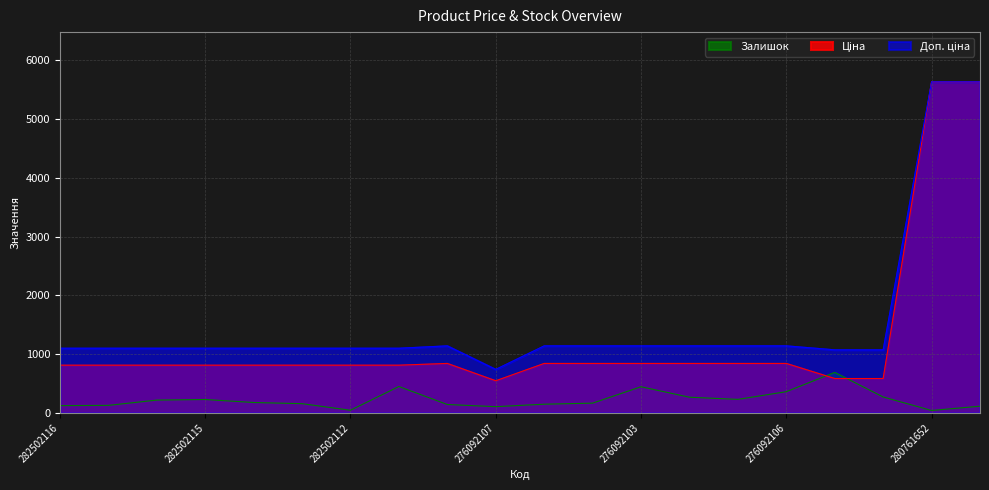

Reading left to right, transcribe all the data shown in this chart.

Ціна: 282502116=813.0	282502117=813.0	282502110=813.0	282502115=813.0	282502114=813.0	282502113=813.0	282502112=813.0	282502111=813.0	276092108=842.8	276092107=547.8	276092105=842.8	276092104=842.8	276092103=842.8	276092035=842.8	276092109=842.8	276092106=842.8	271702230=586.0	271702229=586.0	280761652=5636.0	280761644=5636.0
Доп. ціна: 282502116=1101.8	282502117=1101.8	282502110=1101.8	282502115=1101.8	282502114=1101.8	282502113=1101.8	282502112=1101.8	282502111=1101.8	276092108=1142.1	276092107=742.0	276092105=1142.1	276092104=1142.1	276092103=1142.1	276092035=1142.1	276092109=1142.1	276092106=1142.1	271702230=1074.5	271702229=1074.5	280761652=5636.0	280761644=5636.0
Залишок: 282502116=125.0	282502117=129.0	282502110=219.0	282502115=229.0	282502114=178.0	282502113=158.0	282502112=46.0	282502111=450.0	276092108=144.0	276092107=107.0	276092105=149.0	276092104=167.0	276092103=446.0	276092035=268.0	276092109=231.0	276092106=362.0	271702230=690.0	271702229=272.0	280761652=42.0	280761644=115.0